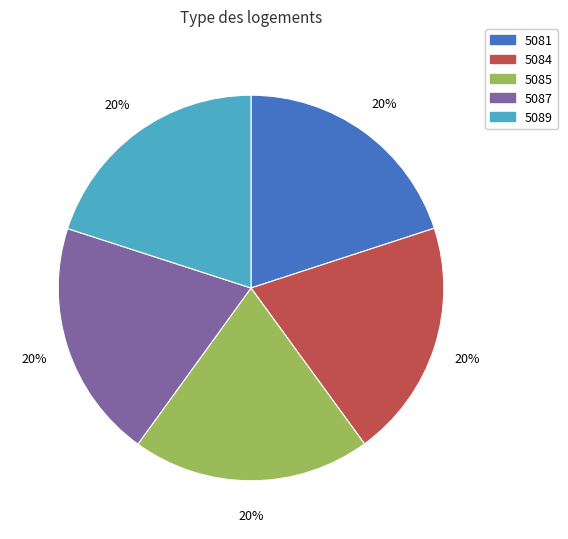

To the nearest percent, what is the average slice percentage?

20%